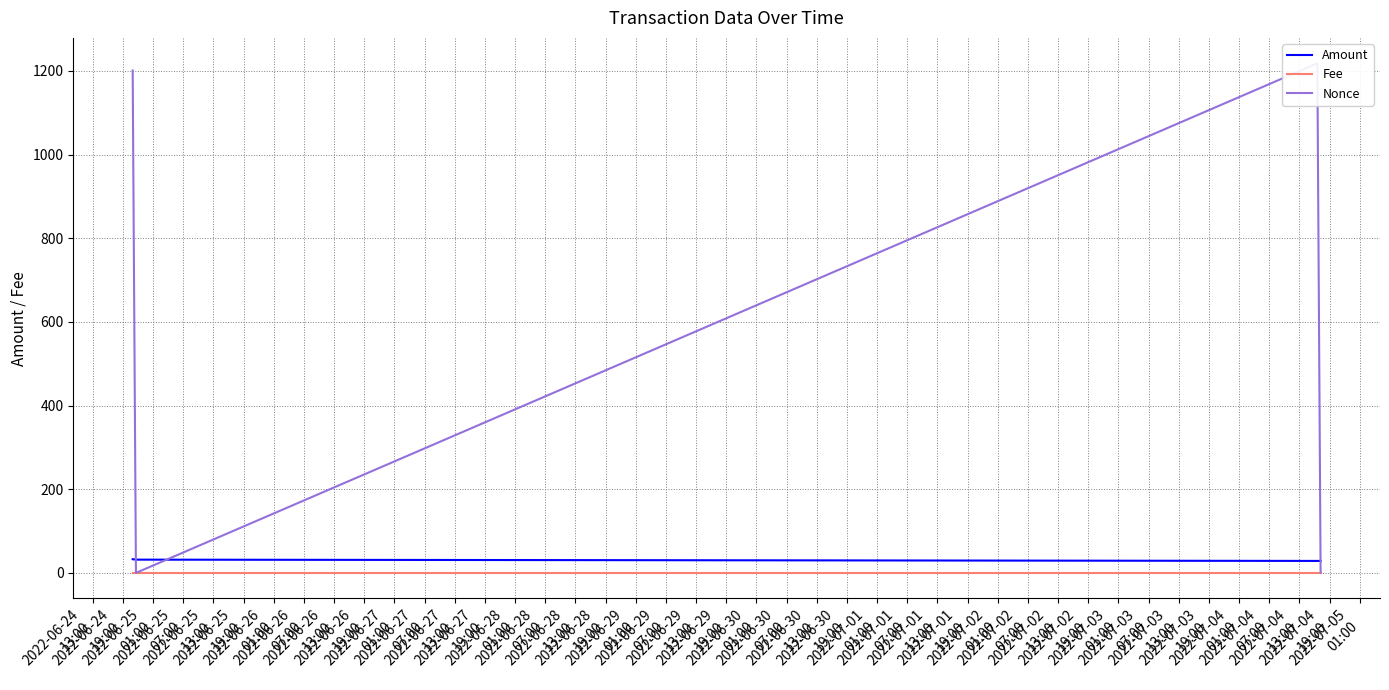

How many lines are shown in the chart?

3